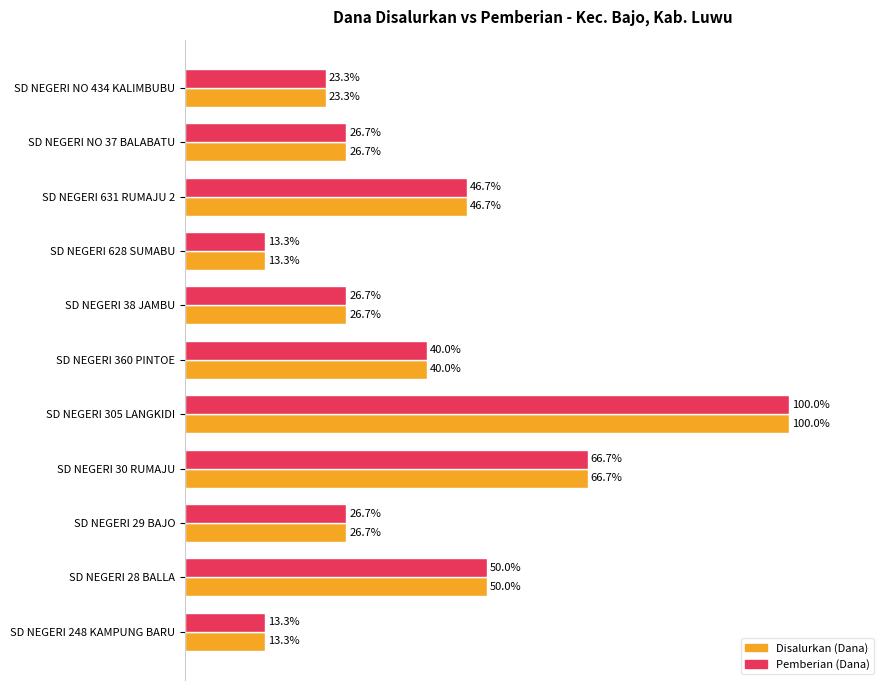

At which label is Pemberian (Dana) closest to 56?

SD NEGERI 28 BALLA